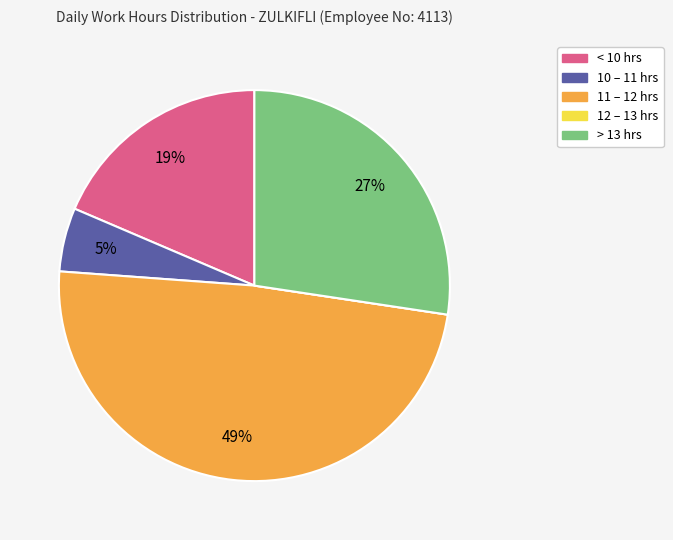

To the nearest percent, what is the difference between the largest and smallest slice percentages?

49%